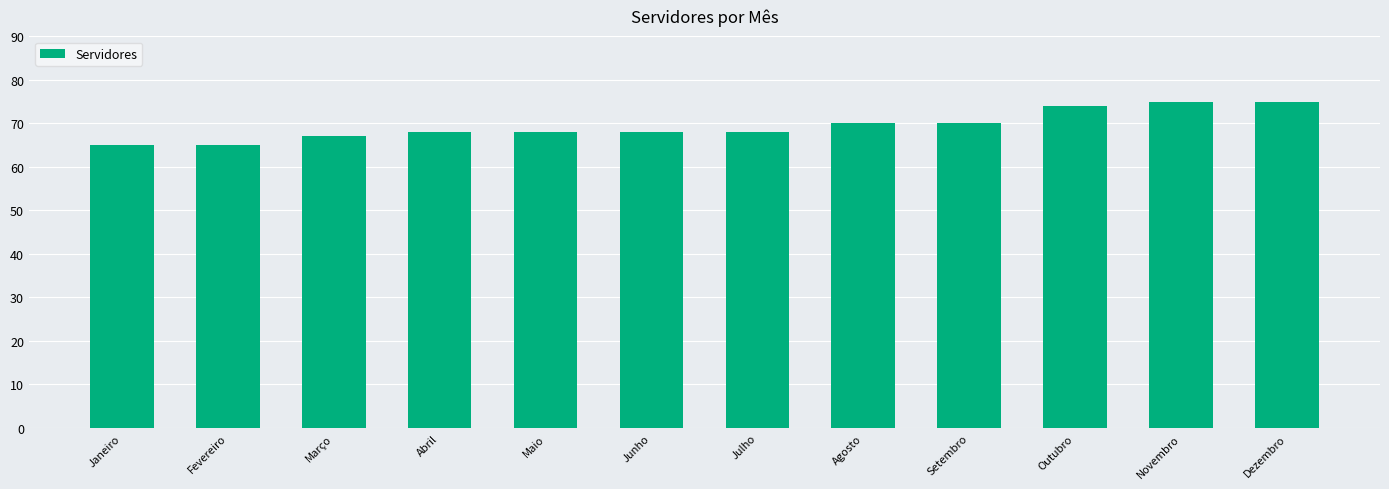

Reading right to left, extract all data points from this chart.

75	75	74	70	70	68	68	68	68	67	65	65